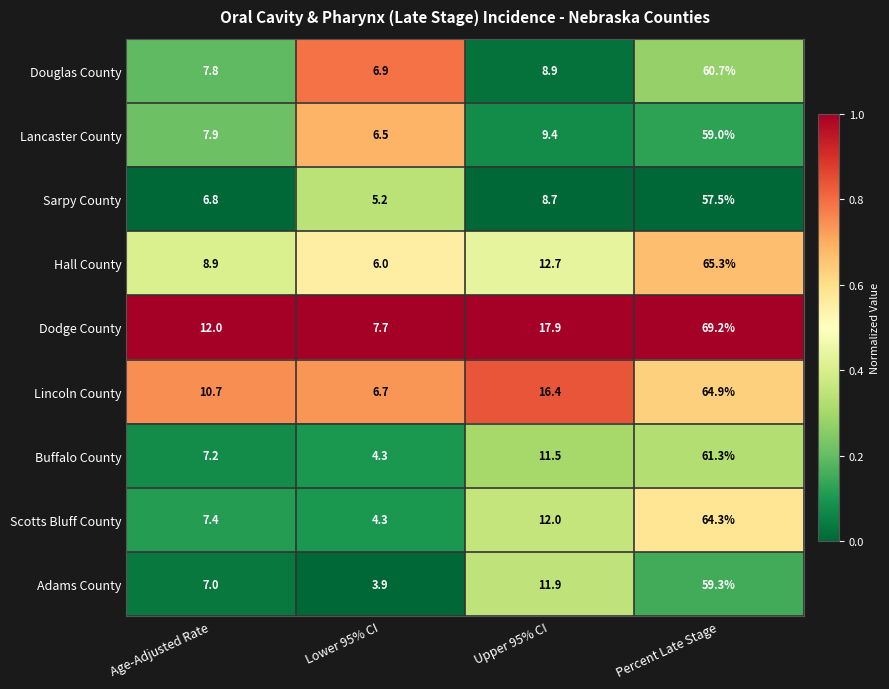

How many distinct data groups are displayed?

9